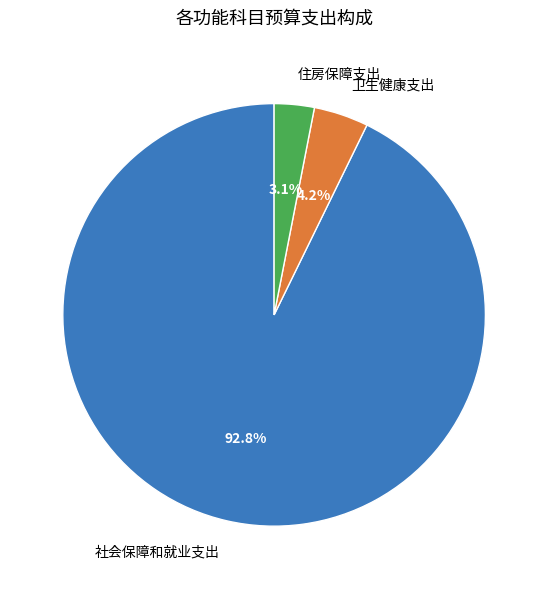

To the nearest percent, what percentage of the pie is 社会保障和就业支出?

93%